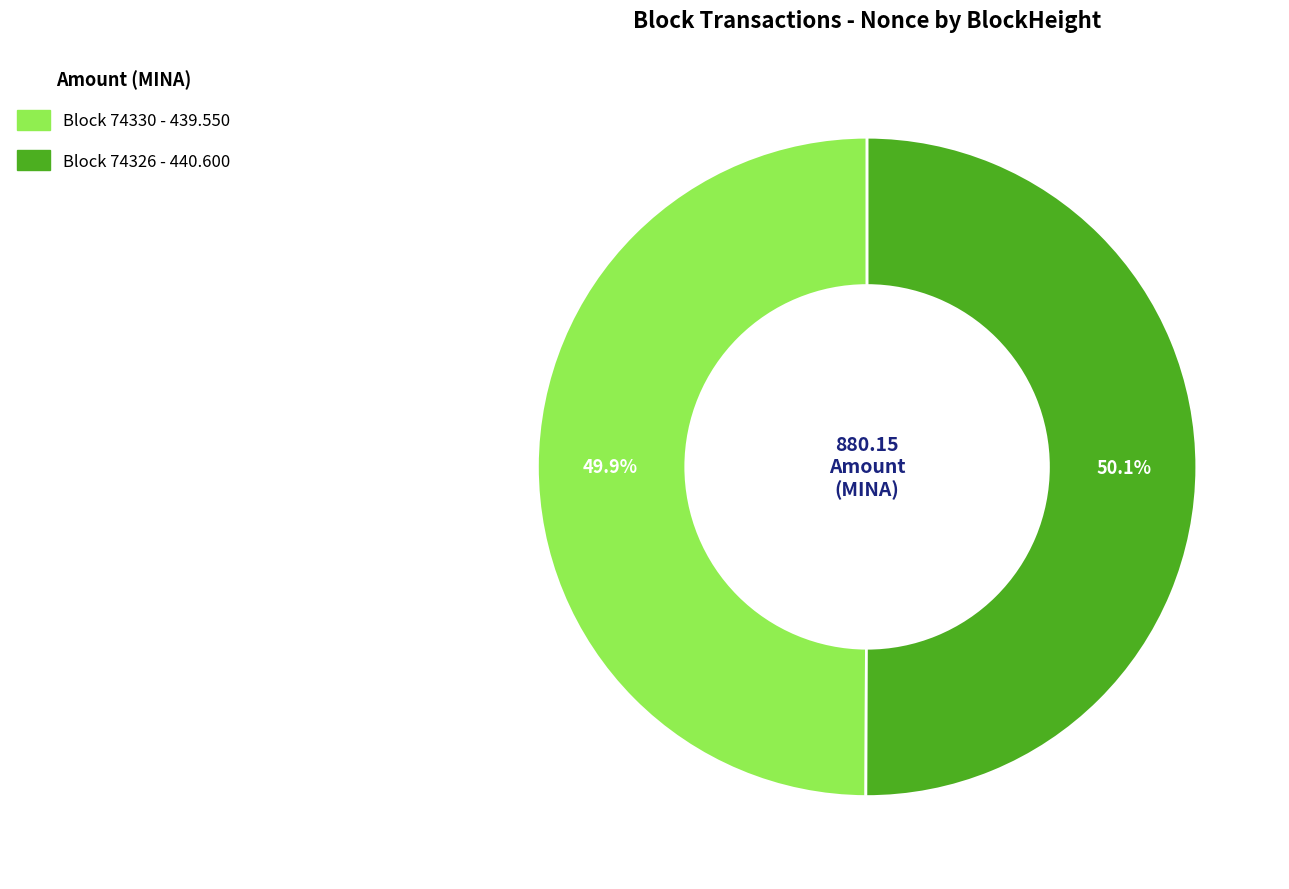

Does any single category account for the majority?

Yes